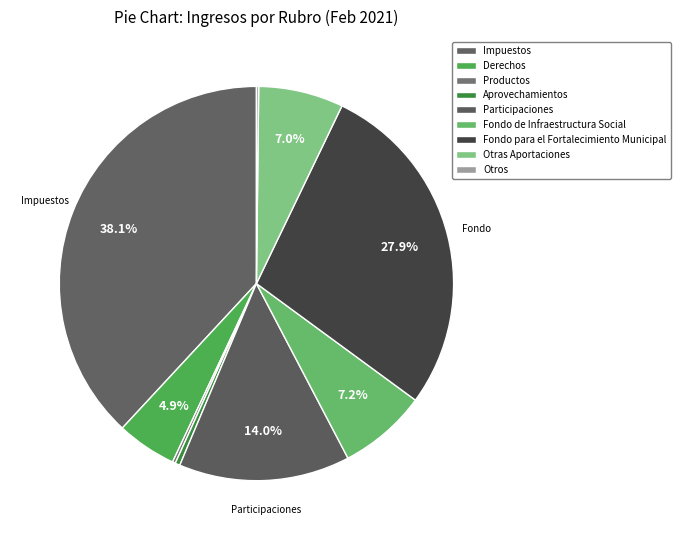

What is the ratio of the value at Participaciones to the value at Productos?

57.8